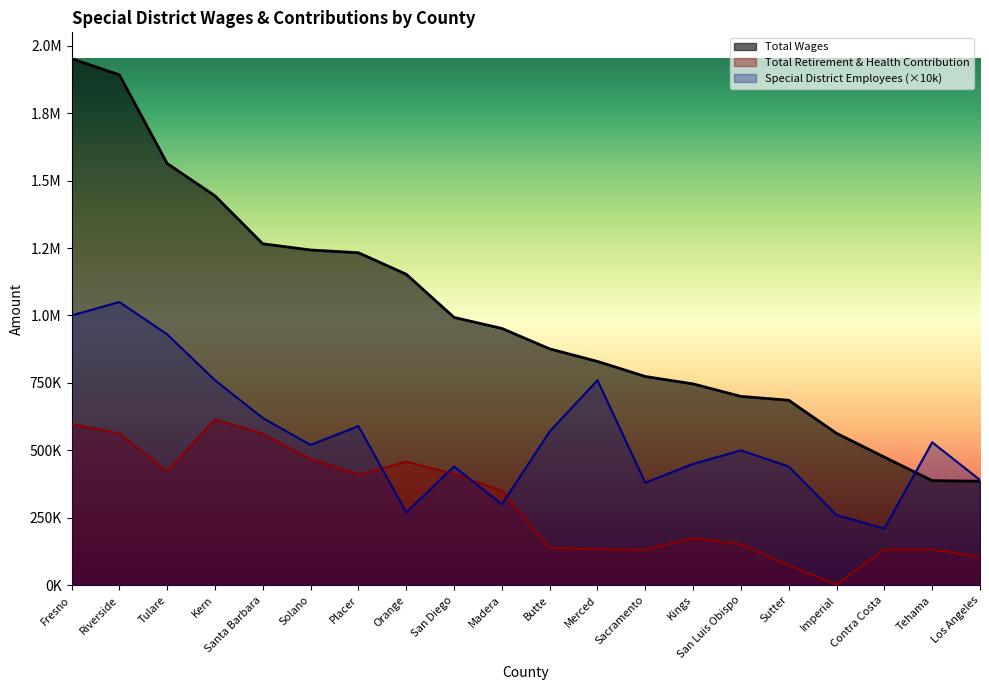

True or false: Total Wages and Total Retirement & Health Contribution cross at least once.

False